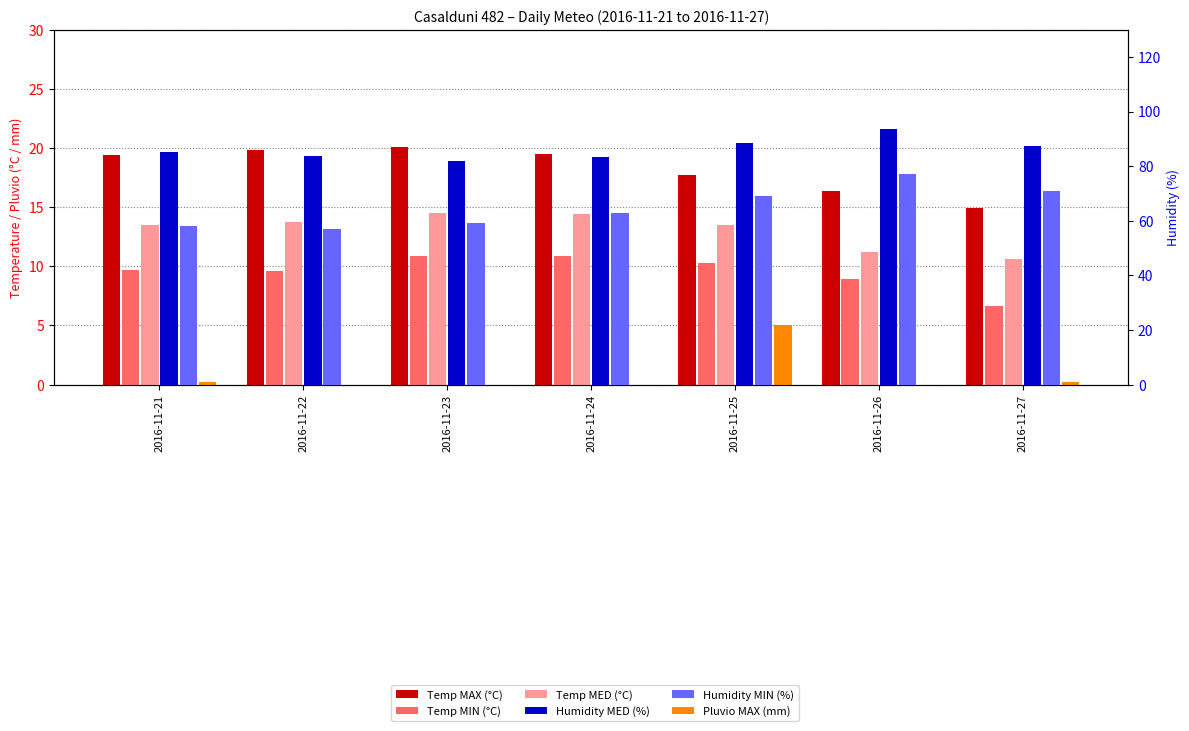

What is the total value across all series at 2016-11-23?

186.5